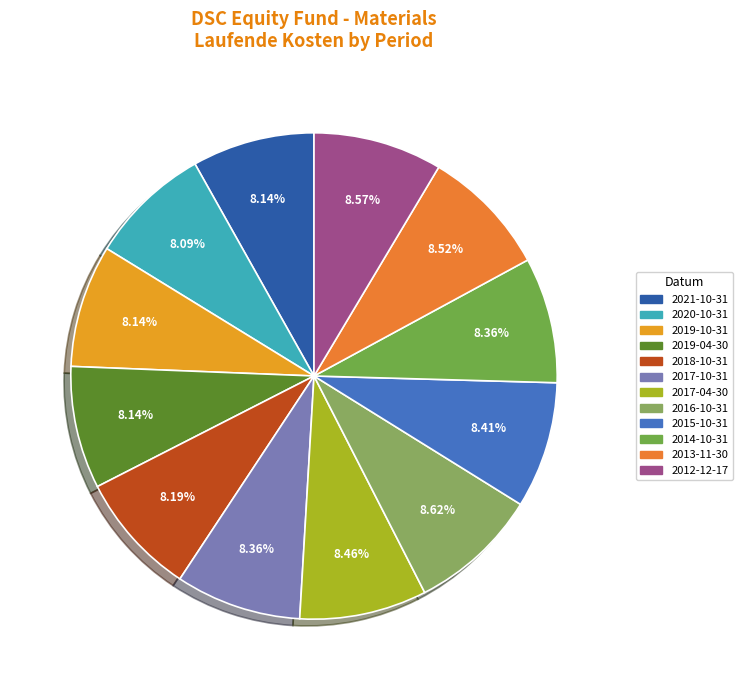

How many segments does this pie chart have?

12